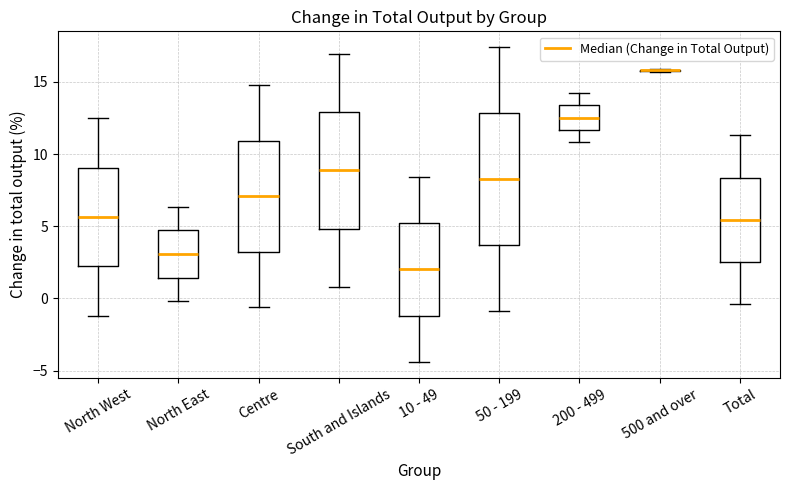

Where does the upper whisker of the box for North West end on the y-axis? The values are not printed on the chart, so give them approximately, as read against the axis.

12.5